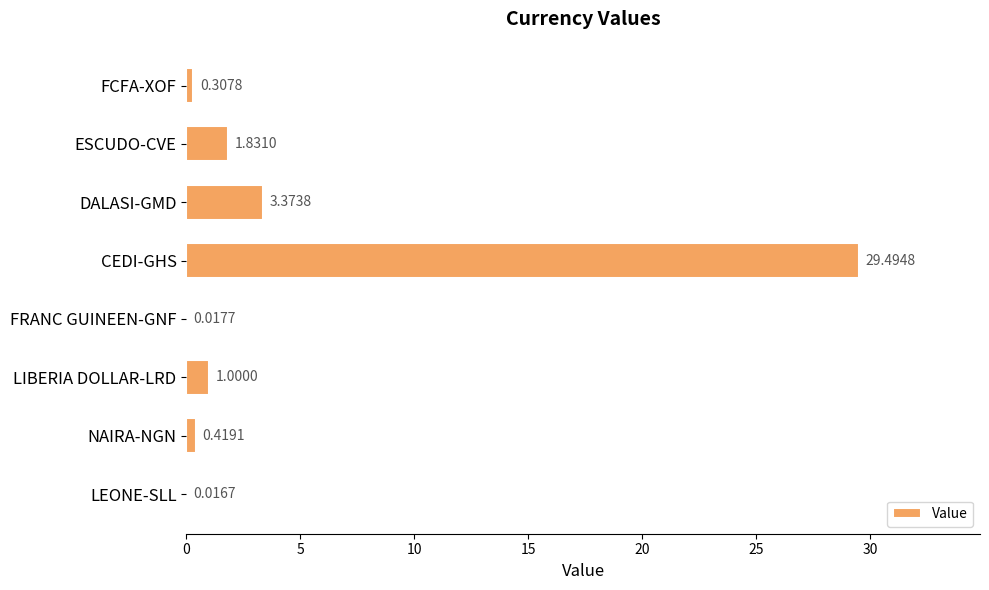

Which label corresponds to the largest value in the chart?

CEDI-GHS